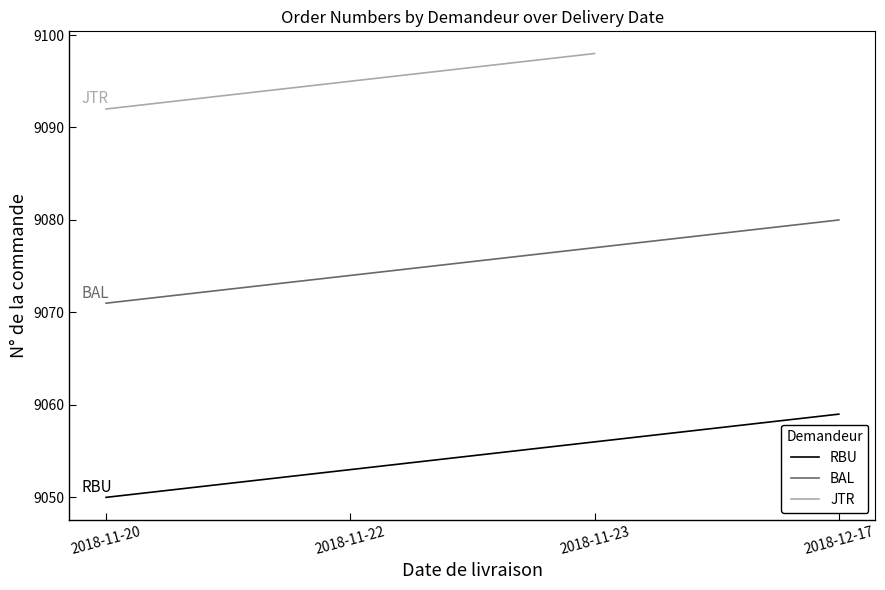

What is the label of the 3rd point from the left?

2018-11-23